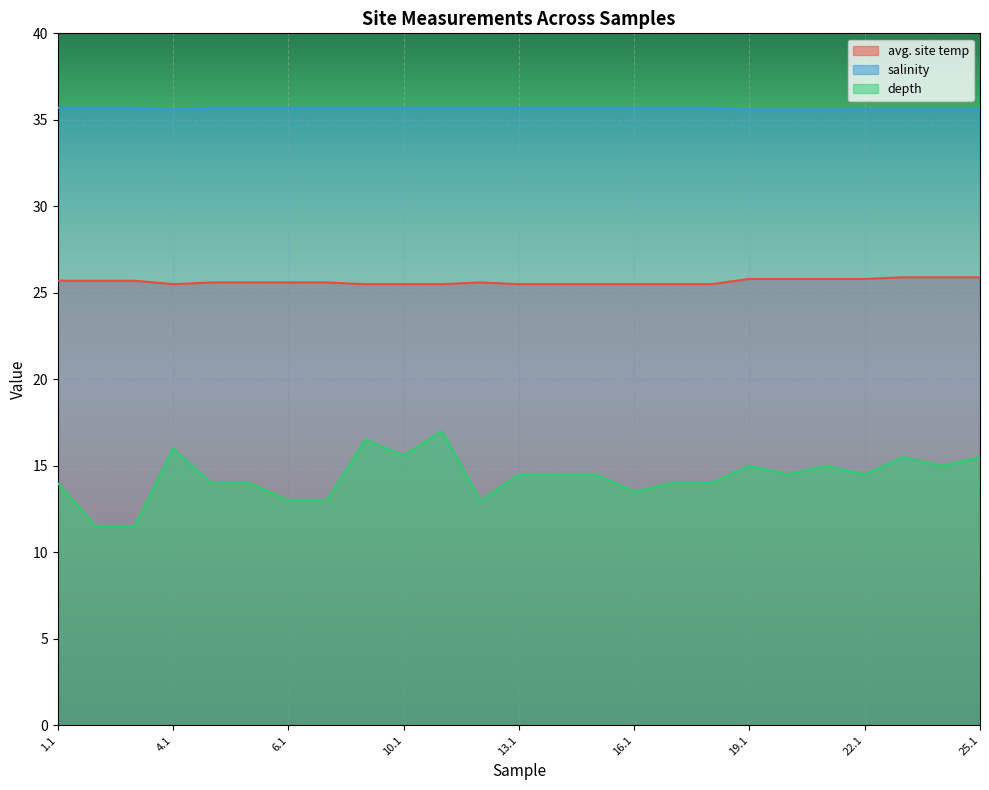

What is the difference between the maximum and minimum values in the depth series?

5.5